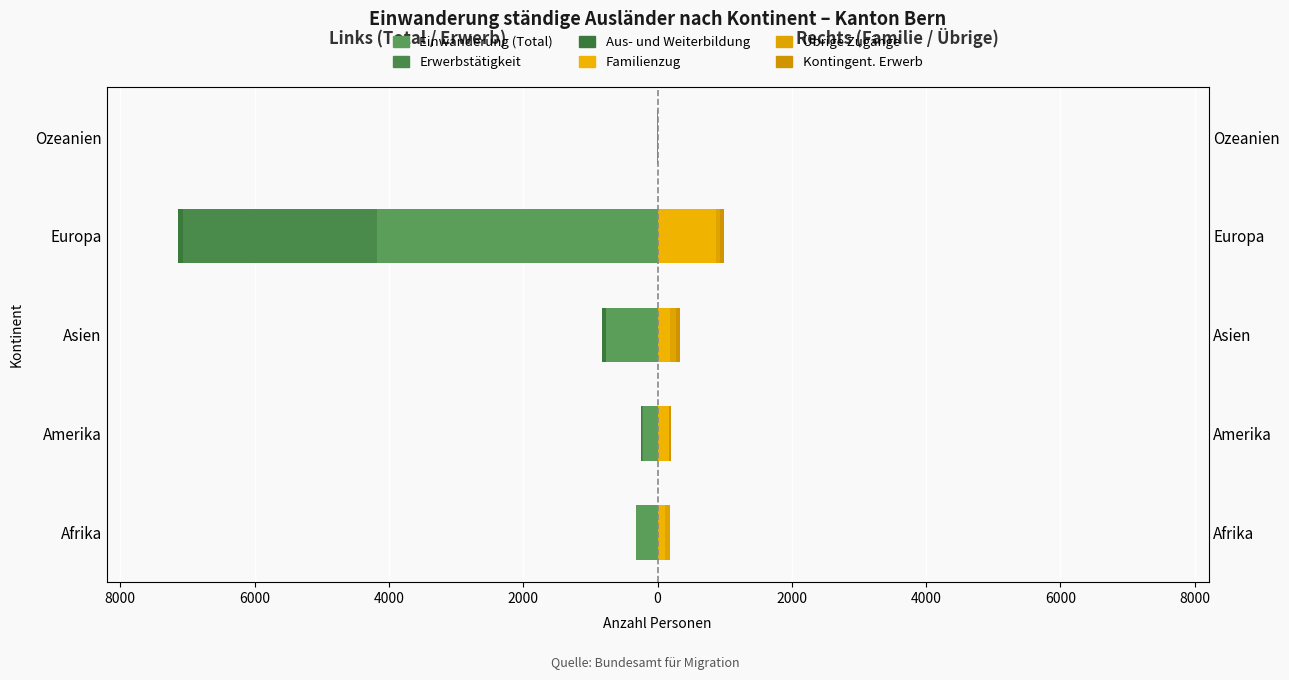

How many categories are shown in the chart?

5